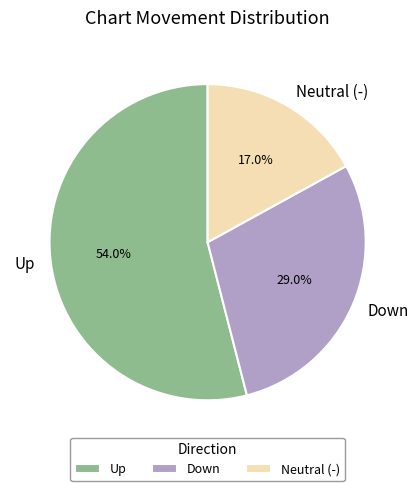

What is the ratio of the value at Neutral (-) to the value at Up?

0.3